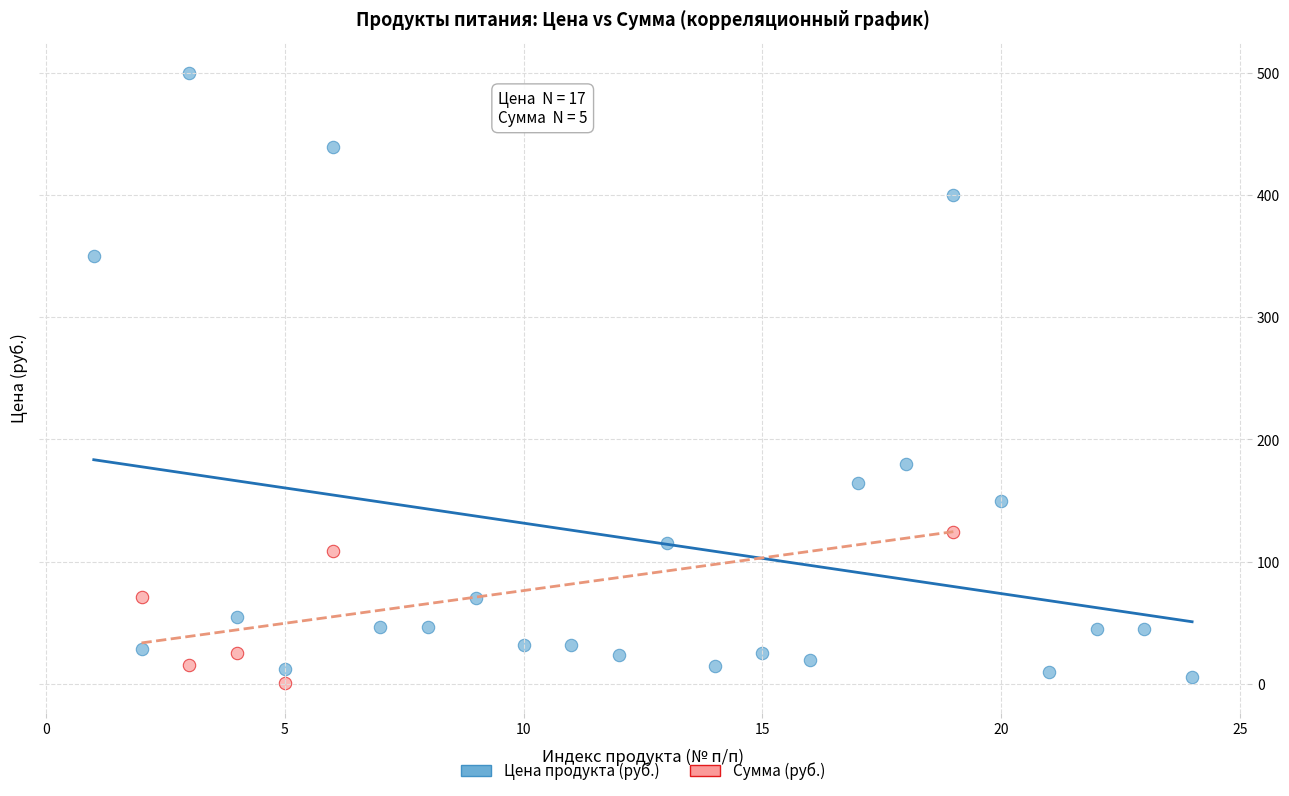

Which series reaches the maximum Y coordinate?

Цена продукта (руб.)